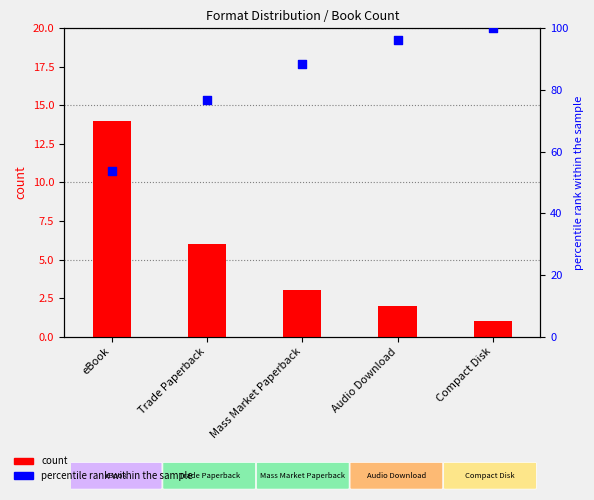

What are all the series names shown in the legend?

count, percentile rank within the sample